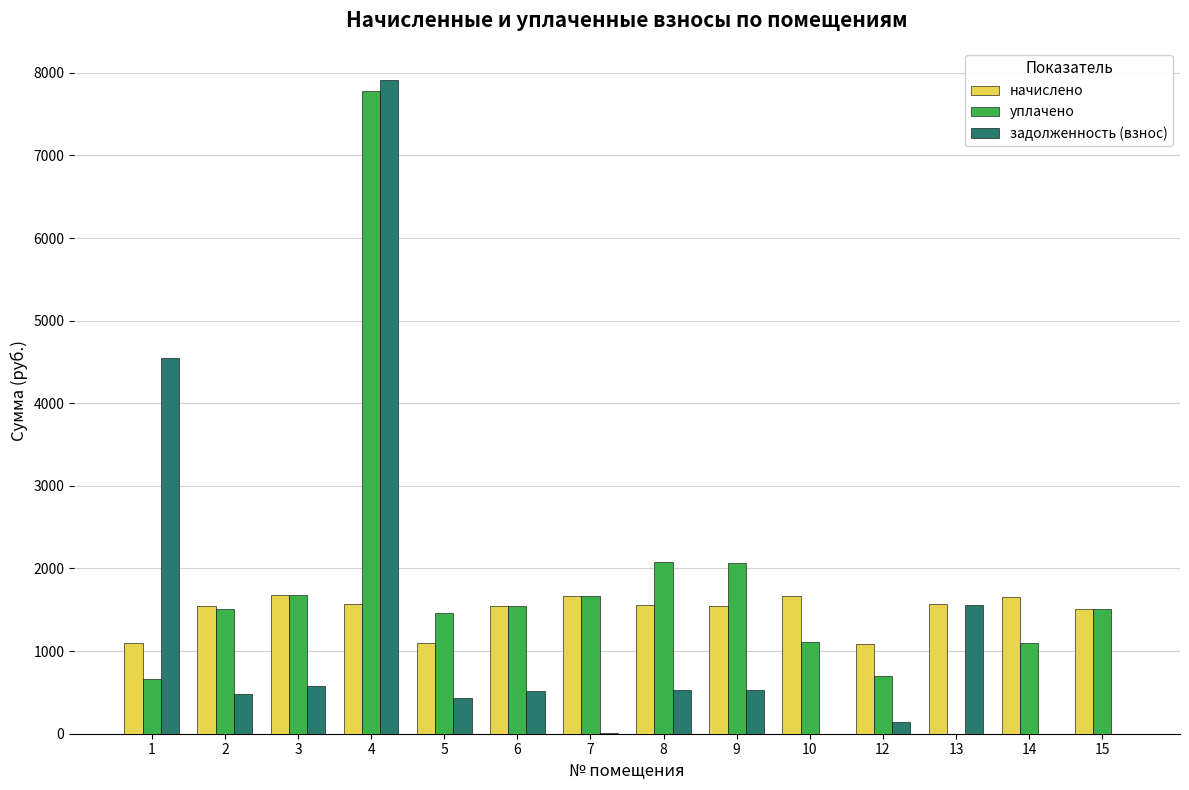

The value of начислено at 9 is 1083.4. True or false?

False